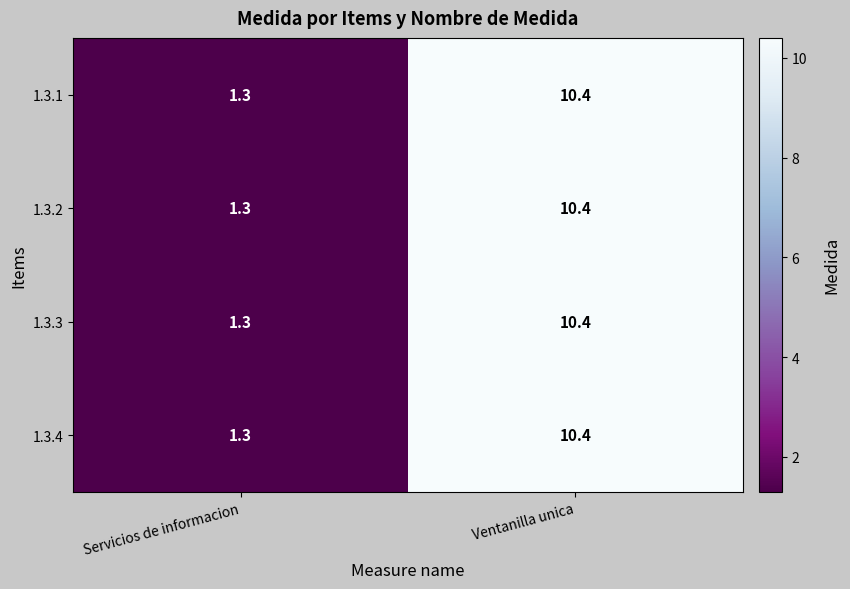

Count the number of data series in this chart.

4